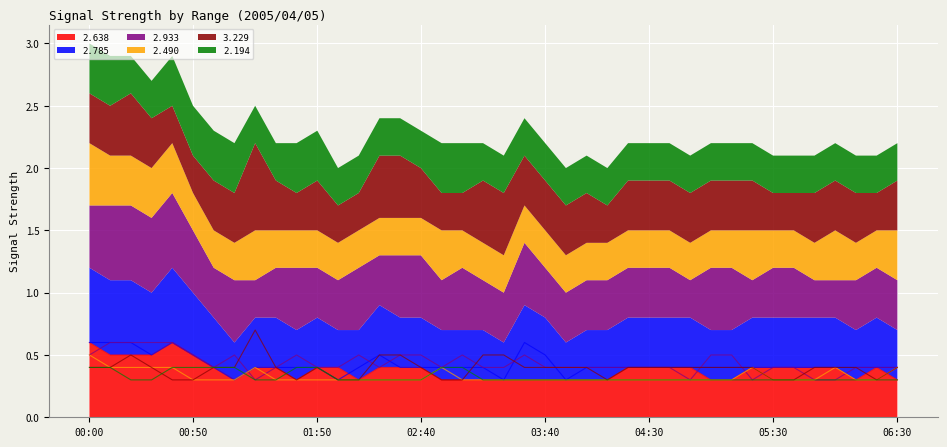

How many 2.933 values are between 0 and 1?

40